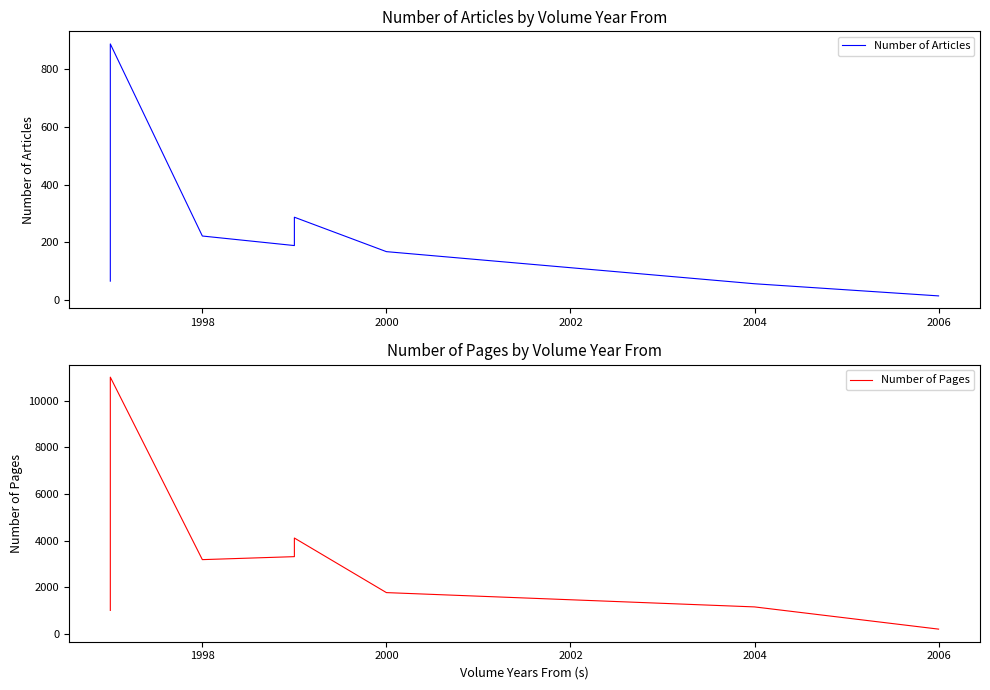

The value of Number of Articles at 1996 is 27. True or false?

False